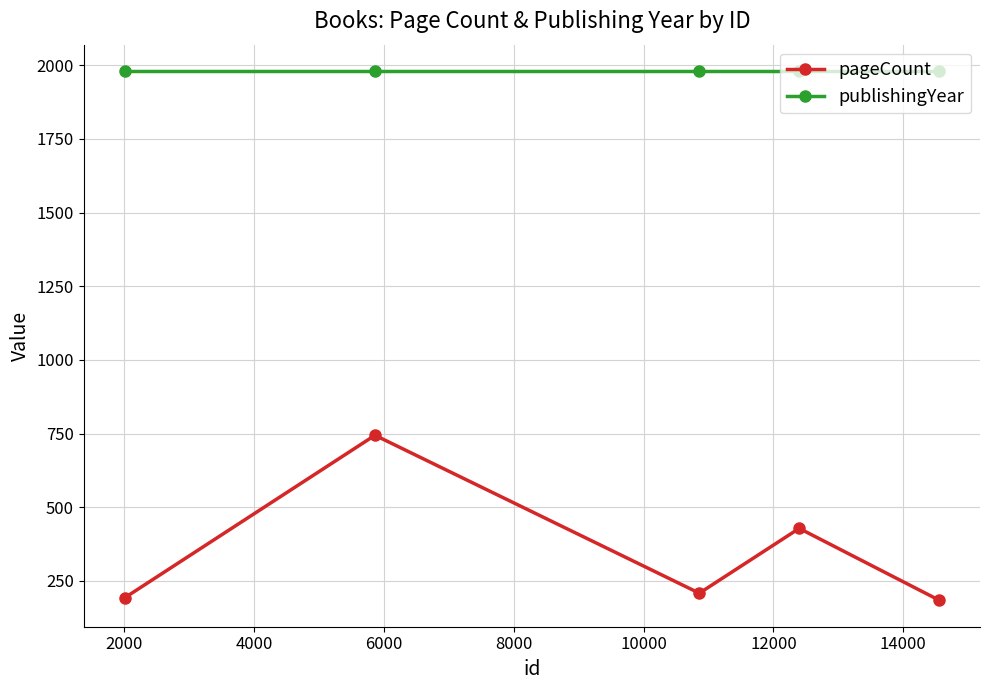

What are all the series names shown in the legend?

pageCount, publishingYear